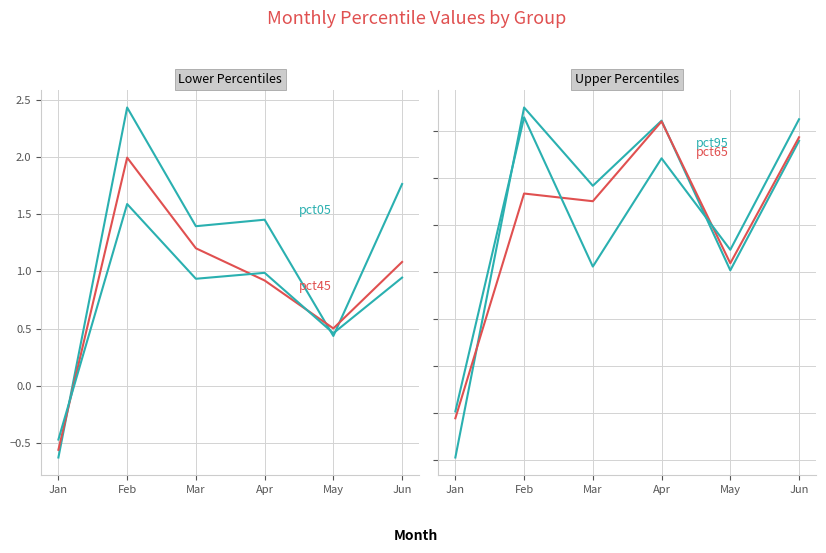

What is the maximum value for pct45?

1.6